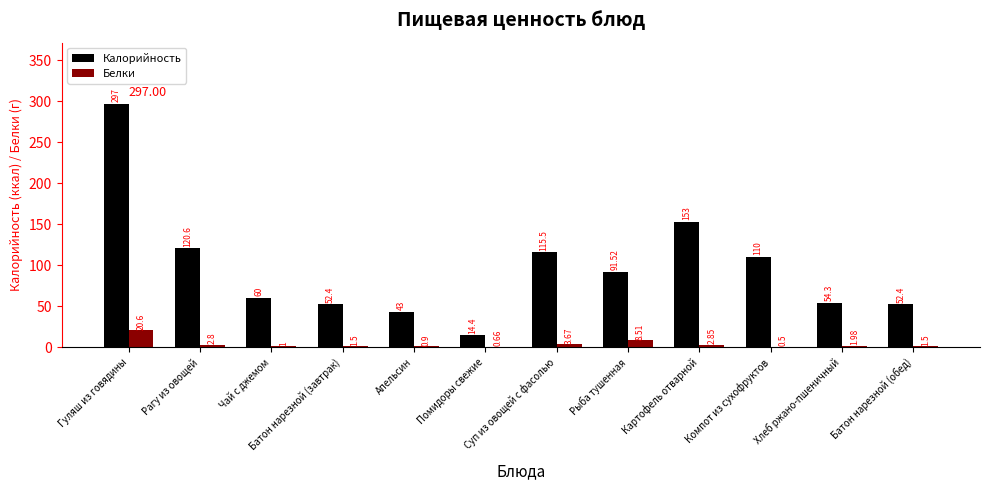

Which category has the highest value in the Белки series?

Гуляш из говядины